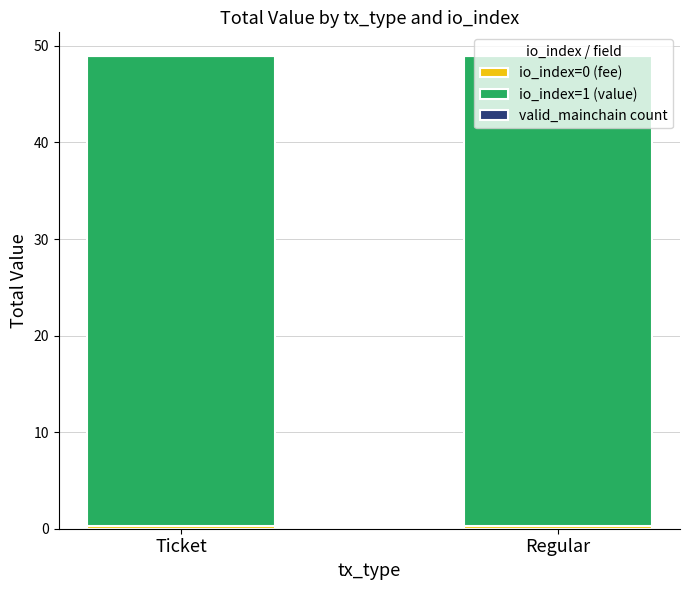

Are the bars horizontal?

No